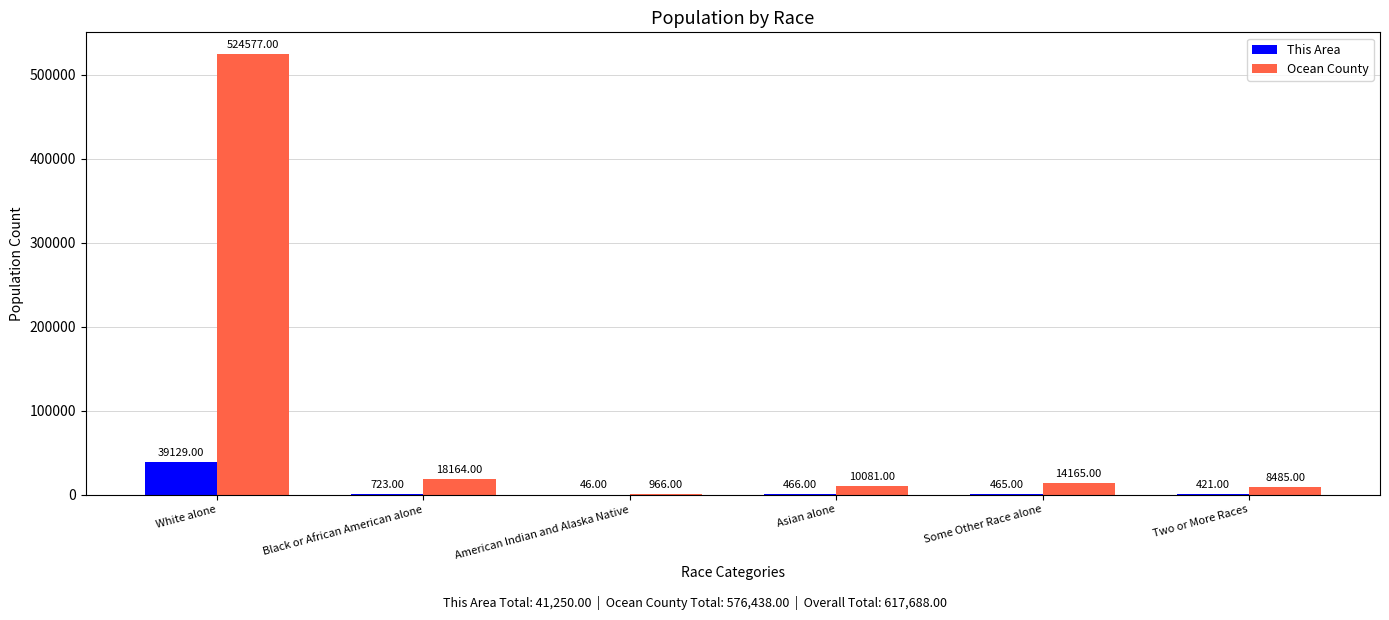

At which label does This Area first exceed 466?

White alone